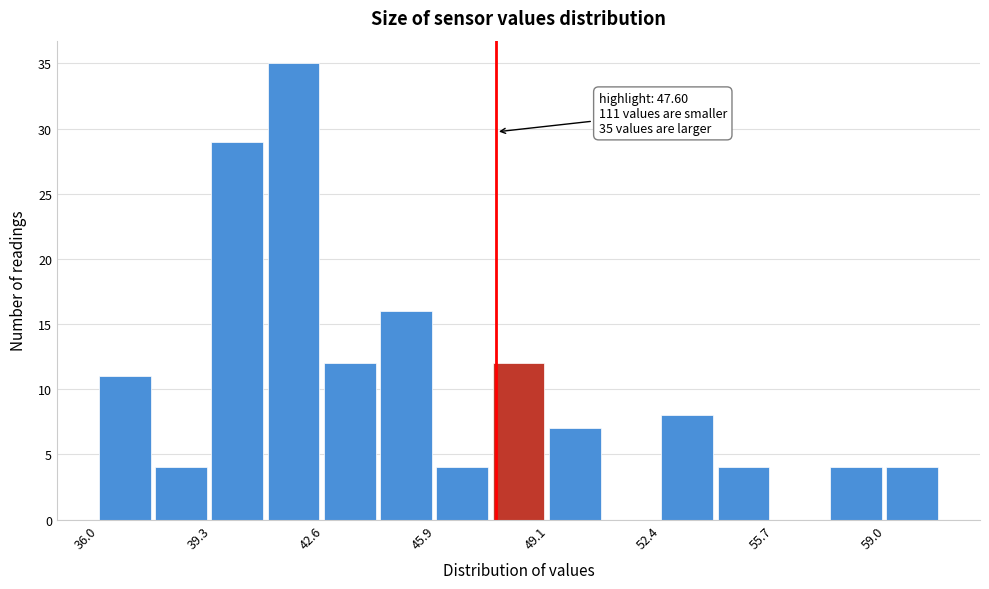

Around what value on the x-axis is the tallest bar? Give the approximate position of its centre, as read against the axis.

41.5